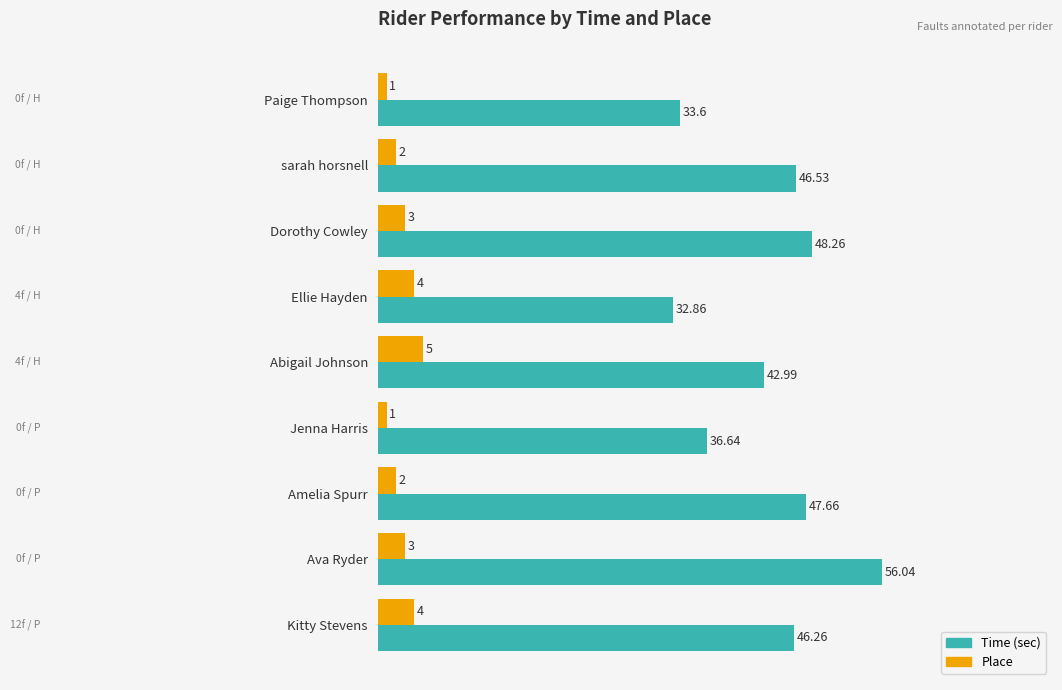

What is the average value of the Time (sec) series?

43.4